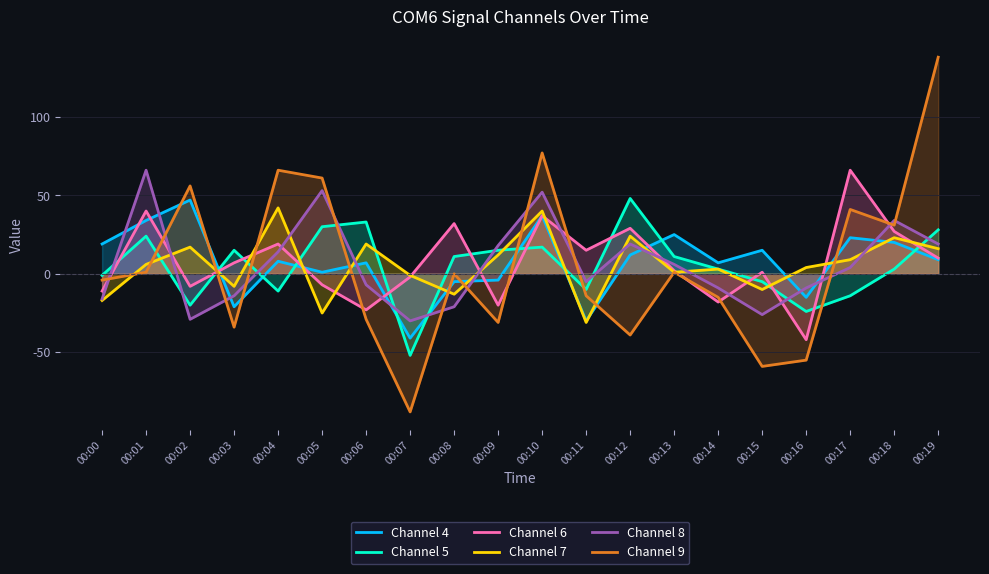

Rank the series by their maximum value, from lowest to highest.

Channel 7, Channel 4, Channel 5, Channel 6, Channel 8, Channel 9